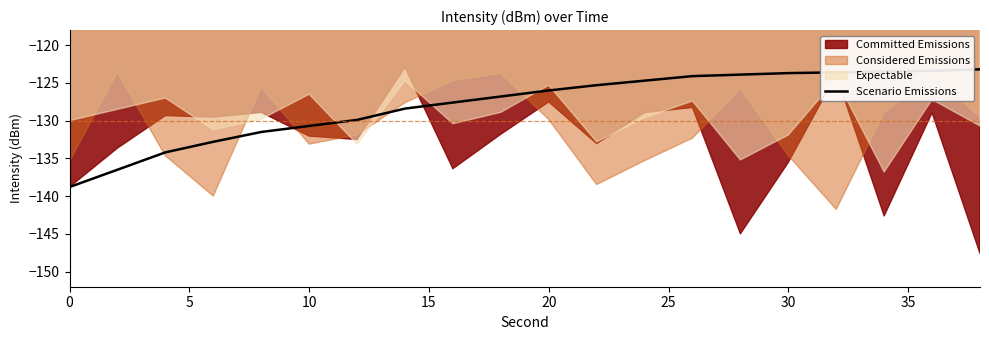

Does the chart display data point markers on the line(s)?

No